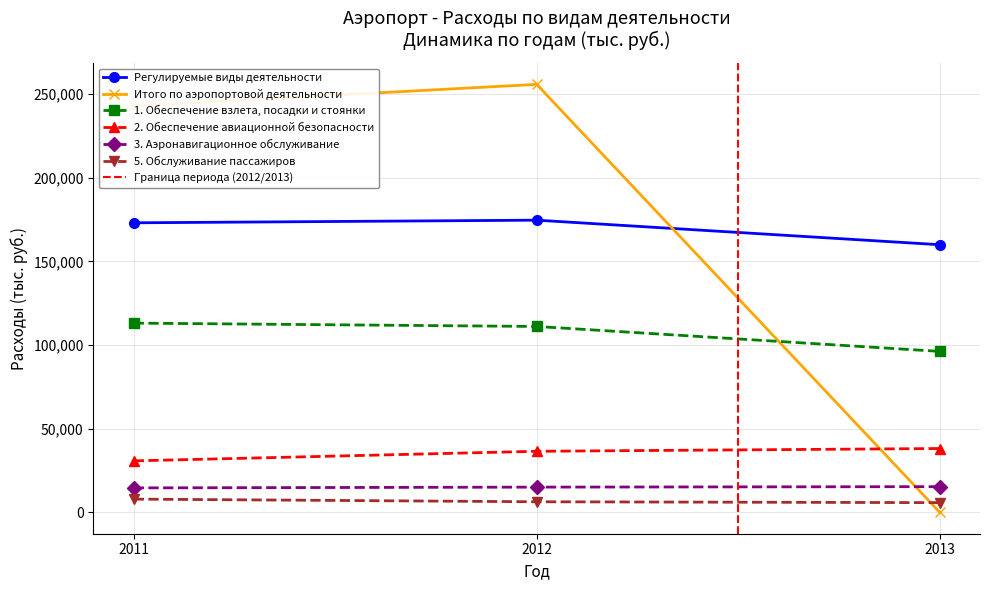

Reading right to left, what are all the values shown in this chart?

Регулируемые виды деятельности: 2013=160017.9	2012=174693.1	2011=173119.0
Итого по аэропортовой деятельности: 2013=0.0	2012=255898.8	2011=243020.0
1. Обеспечение взлета, посадки и стоянки: 2013=96234.9	2012=111133.8	2011=113135.0
2. Обеспечение авиационной безопасности: 2013=38147.6	2012=36502.8	2011=30760.0
3. Аэронавигационное обслуживание: 2013=15350.4	2012=15072.1	2011=14608.0
5. Обслуживание пассажиров: 2013=5790.2	2012=6311.9	2011=7899.0